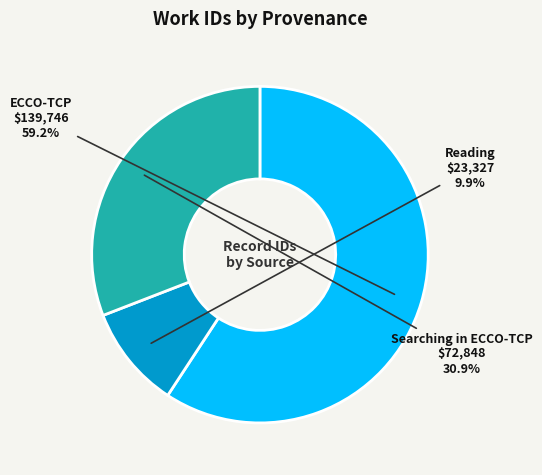

Does any single category account for the majority?

Yes